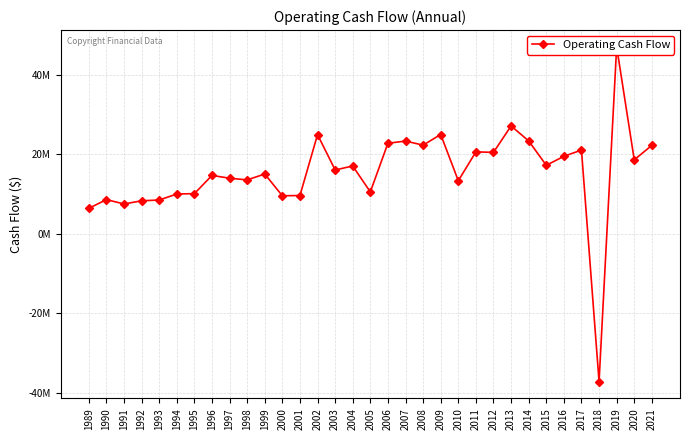

How many points are lower than both their immediate neighbors (excluding endpoints)?

11